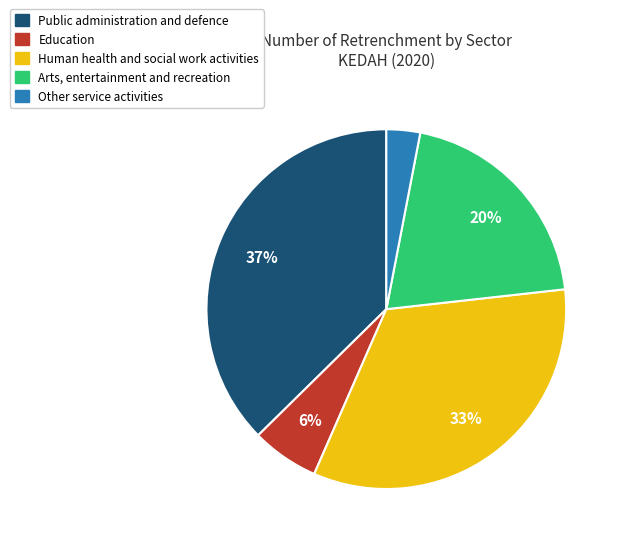

To the nearest percent, what is the average slice percentage?

20%